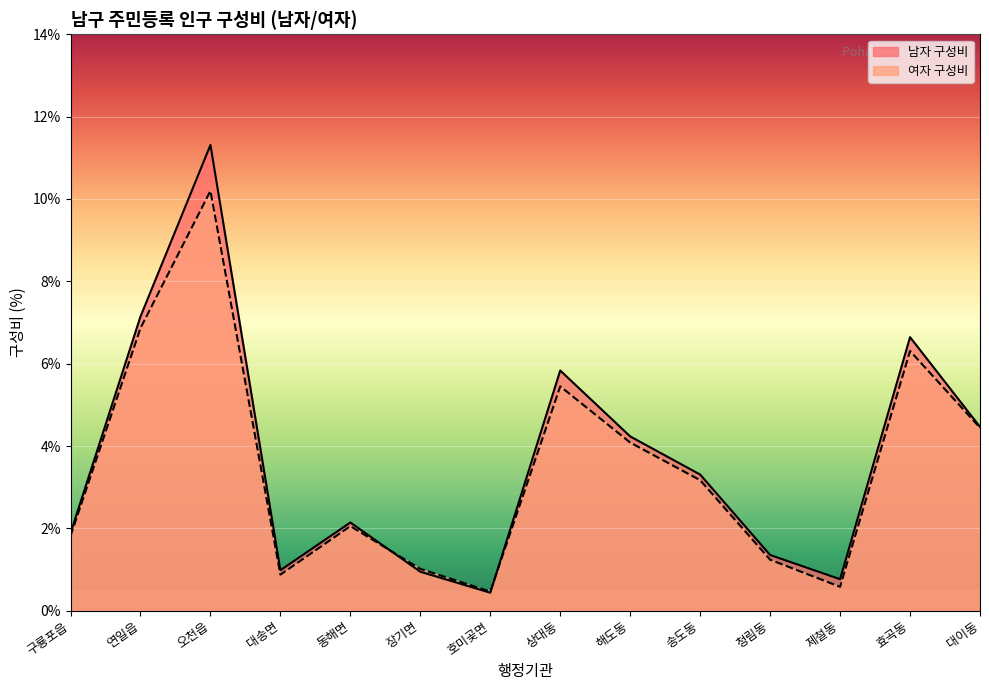

Which series has the largest total across all categories?

남자 구성비